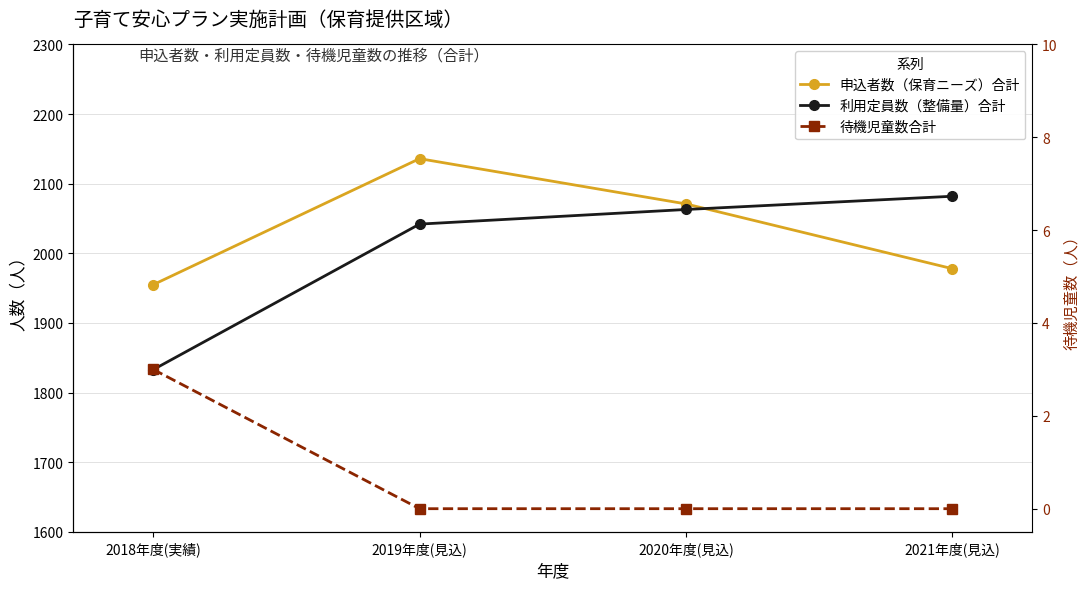

What is the sum of all 利用定員数（整備量）合計 values?

8020